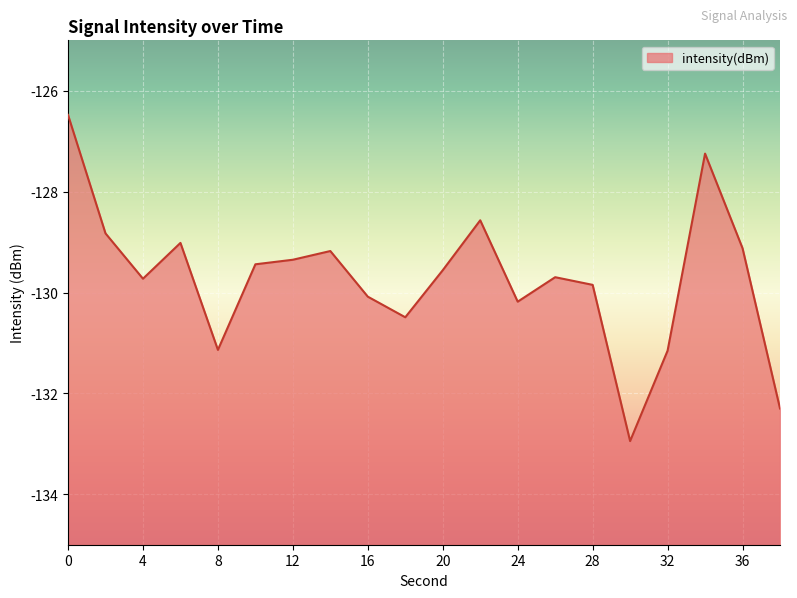

What is the sum of the values at 2 and 22?

-257.4